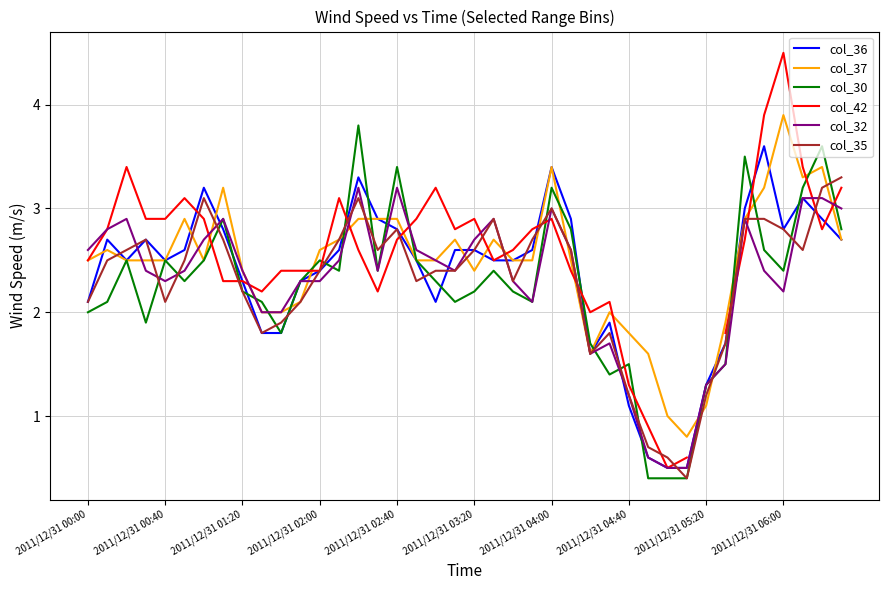

What is the value of the col_36 point at the 4th from the left?

2.7